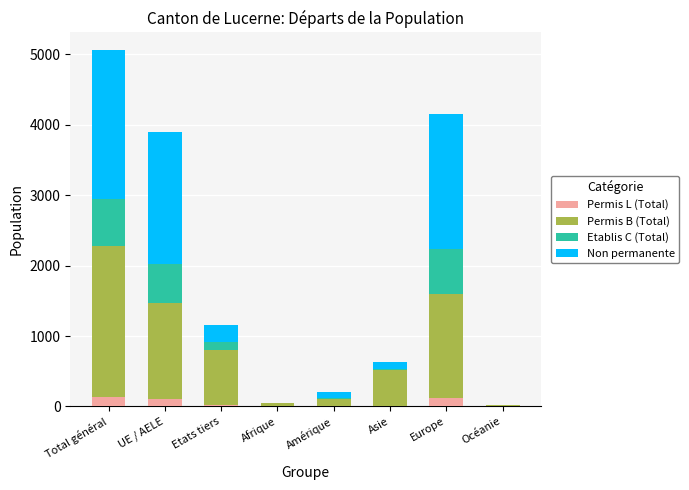

At which category is the sum across all series the highest?

Total général